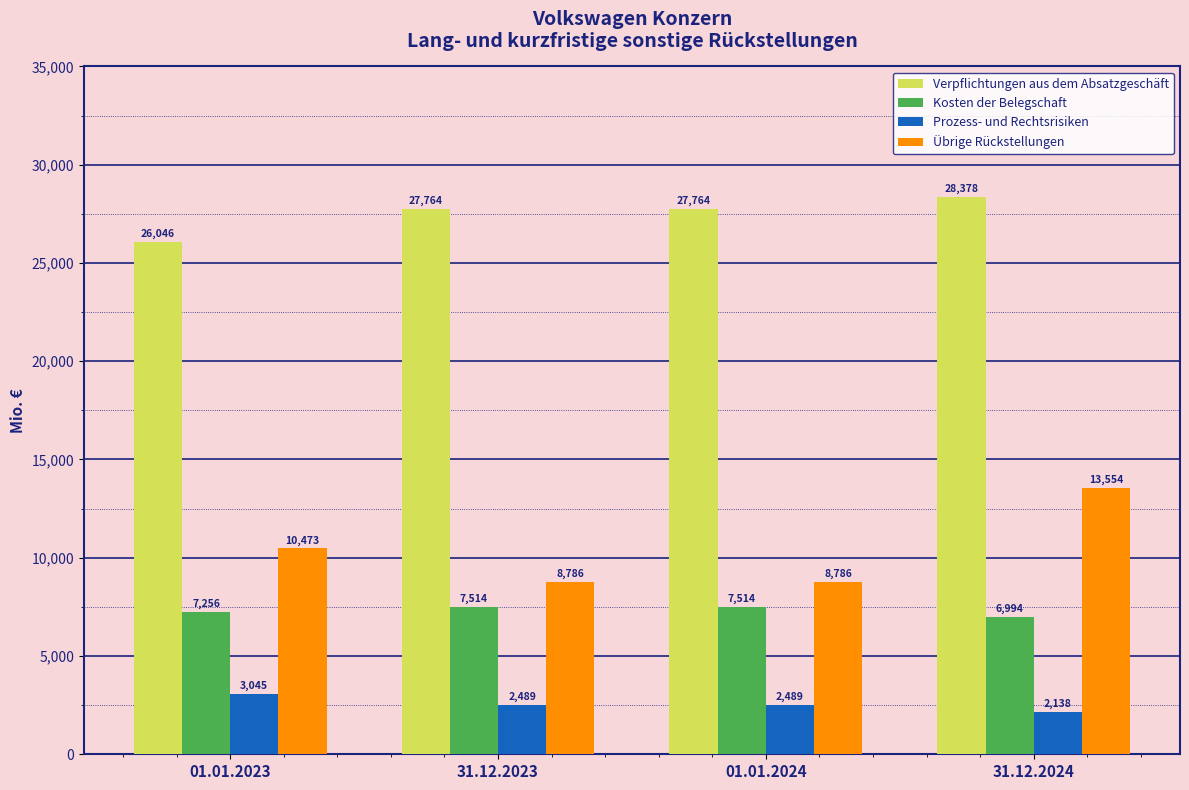

How many groups of bars are there?

4